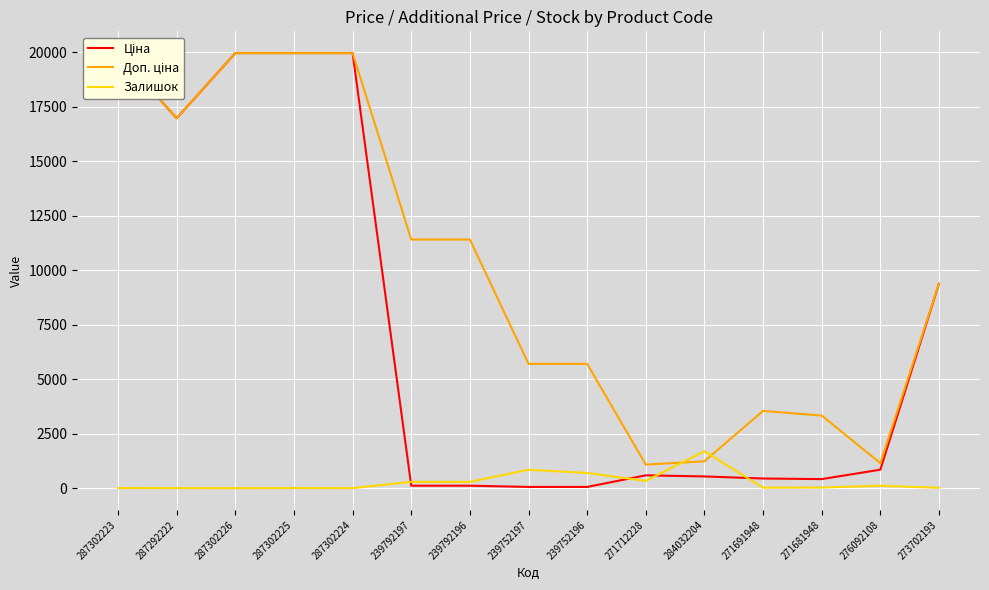

True or false: Доп. ціна and Залишок intersect in this chart.

True